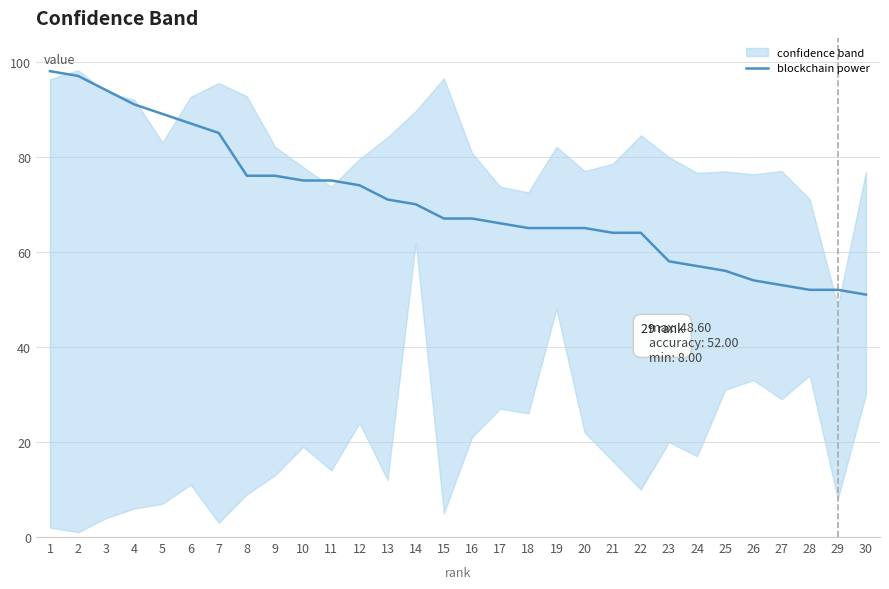

What is the approximate value at 24?

57